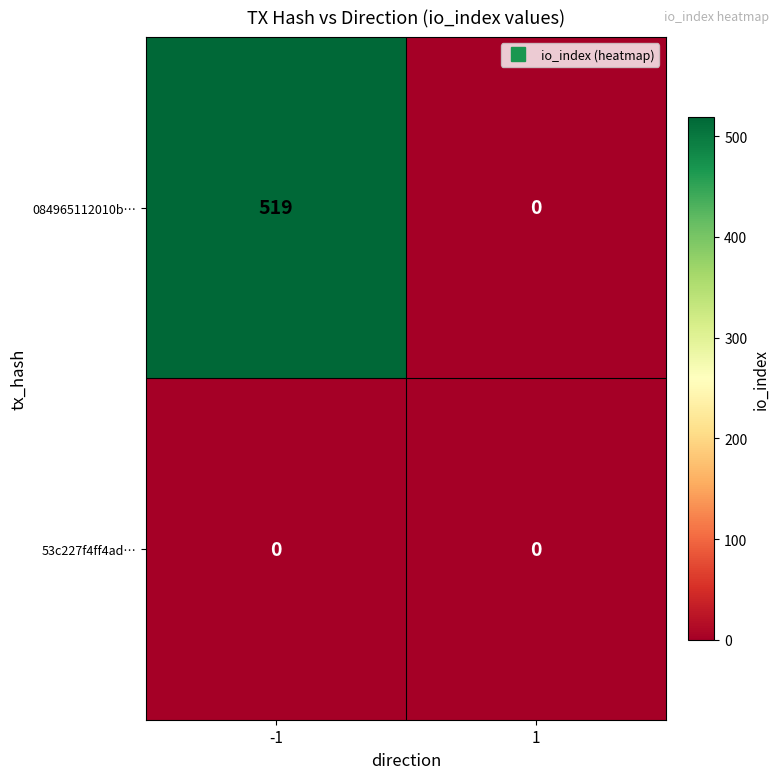

Which label corresponds to the largest value in the chart?

-1